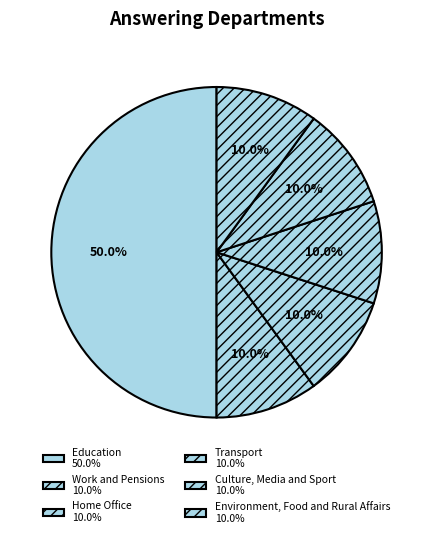

What portion of the pie excludes Environment, Food and Rural Affairs?

90.0%